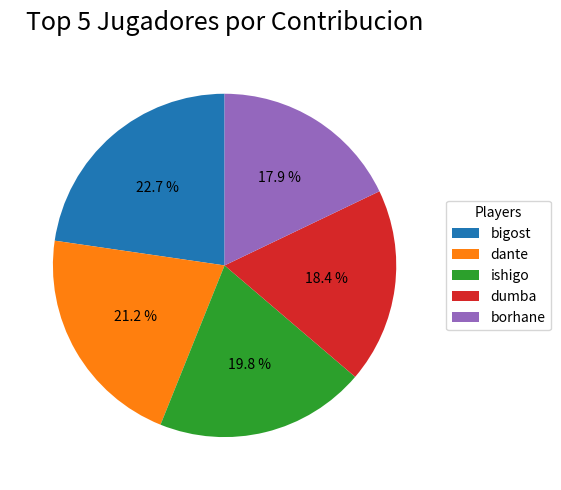

Is there a majority slice in this chart?

No